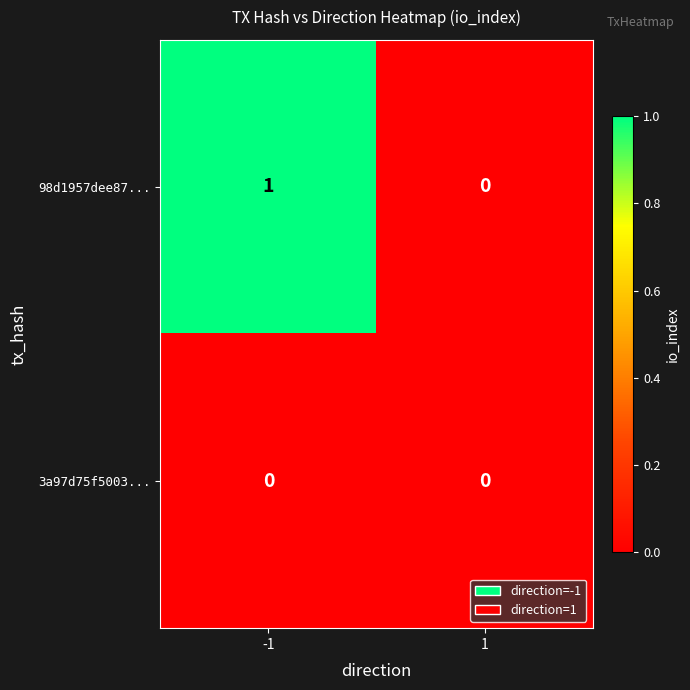

Which series has the largest total across all categories?

98d1957dee87...